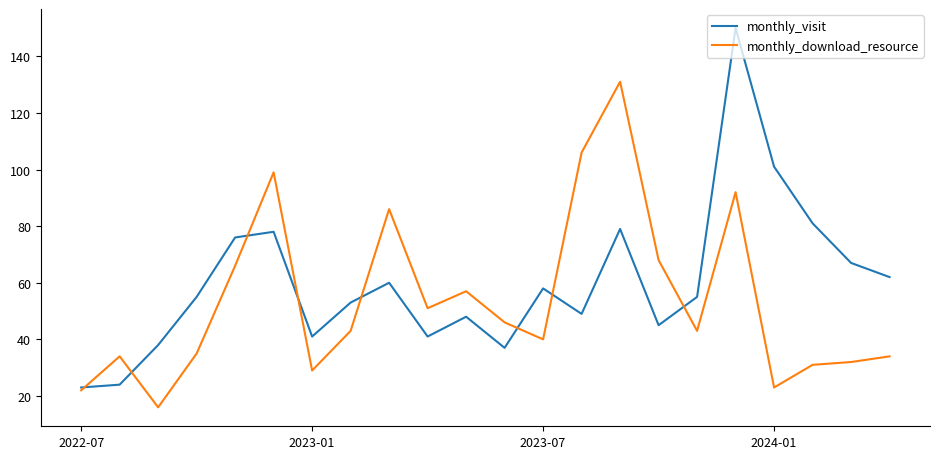

True or false: monthly_download_resource and monthly_visit intersect in this chart.

True